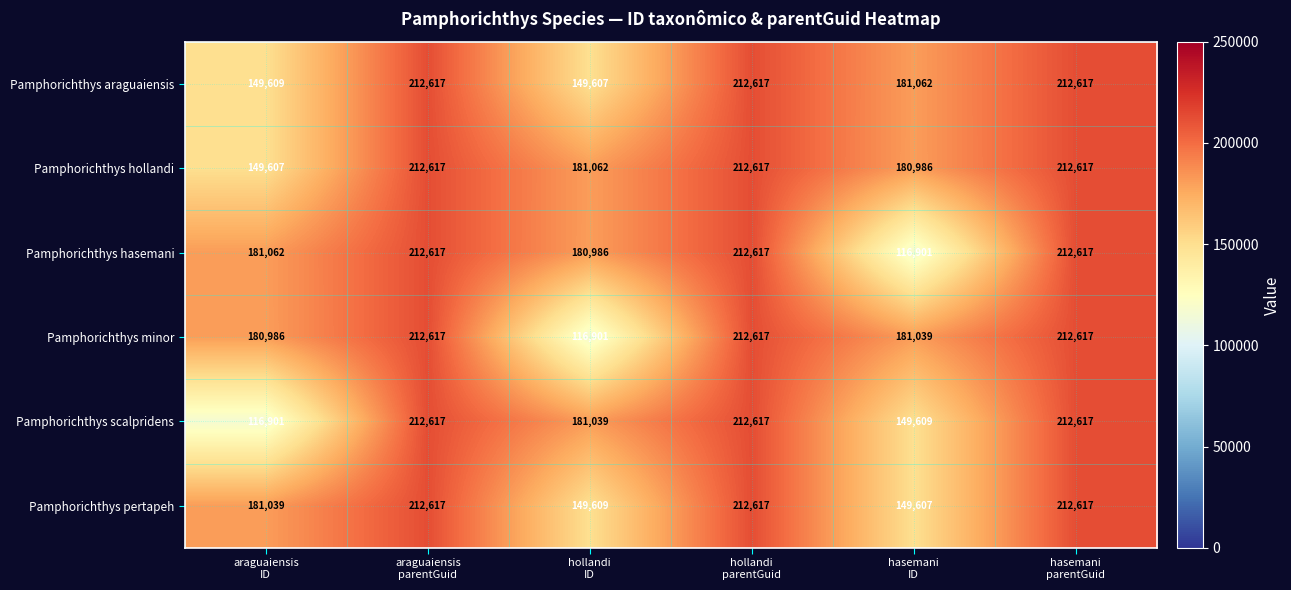

What is the smallest value displayed?

116901